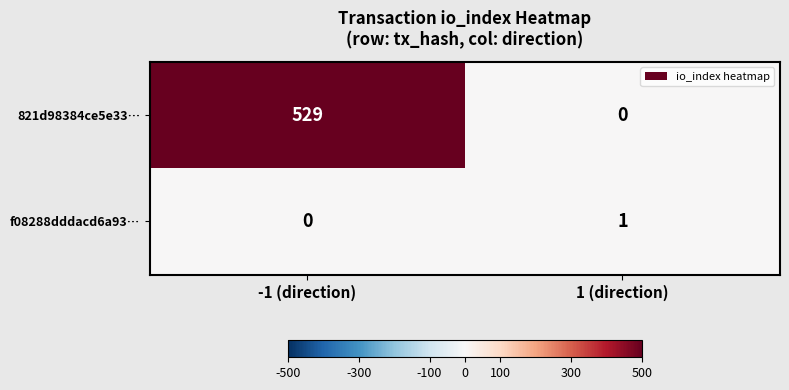

Which series changed the most between -1 (direction) and 1 (direction)?

821d98384ce5e33…